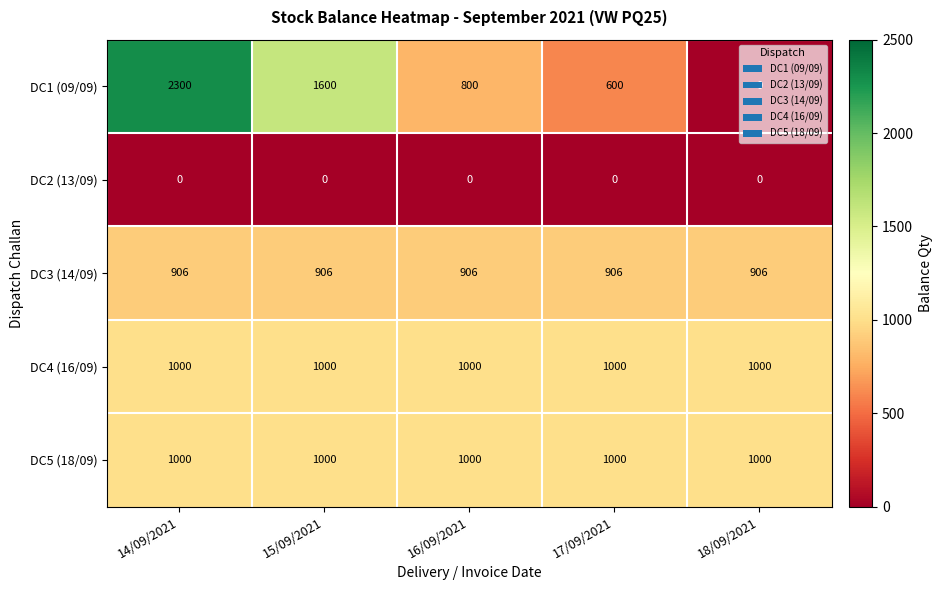

The value of DC4 (16/09) at 14/09/2021 is 575. True or false?

False